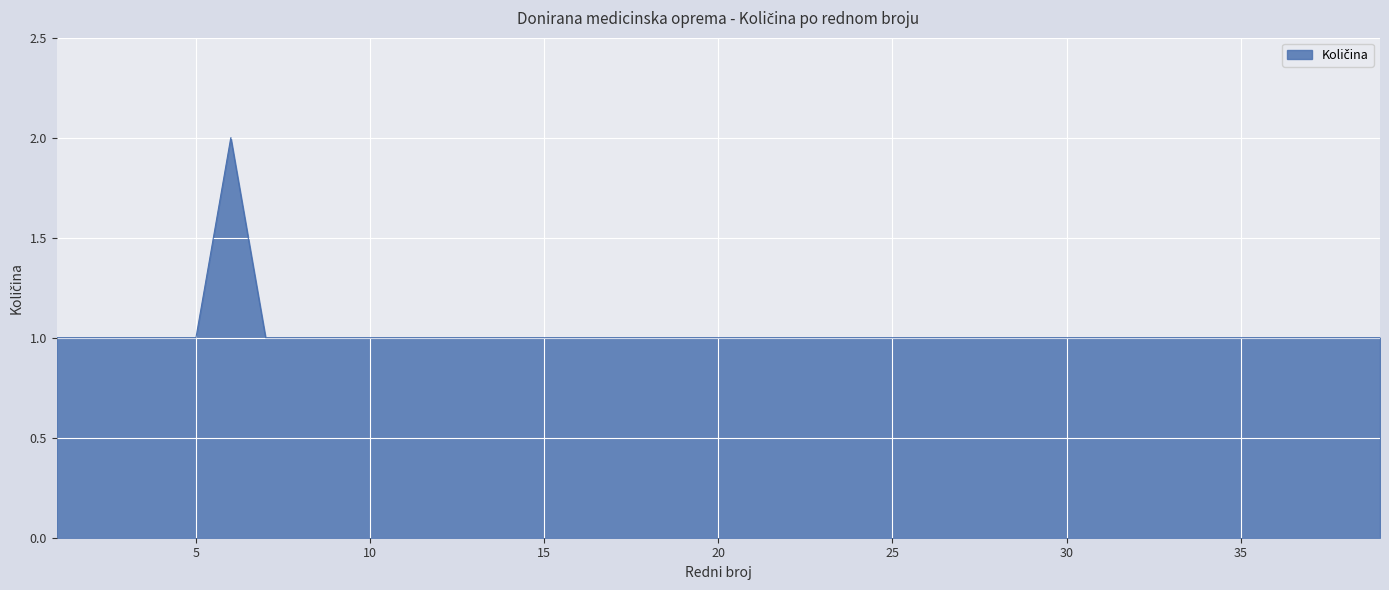

Which label corresponds to the smallest value in the chart?

1